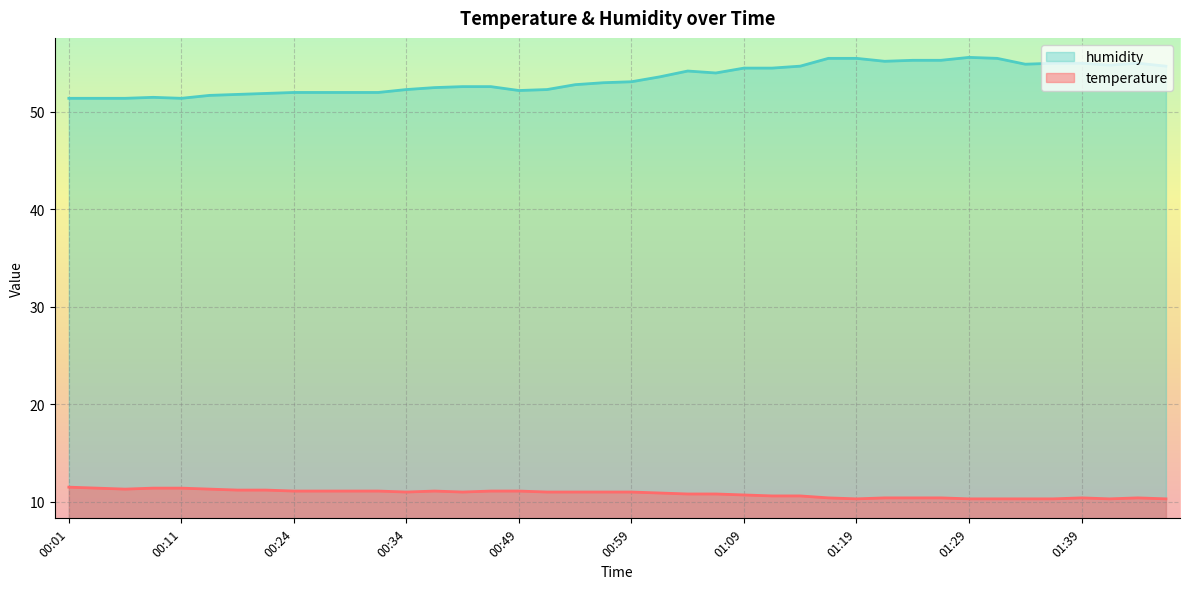

True or false: temperature has a value of 4.5 at 01:09.

False